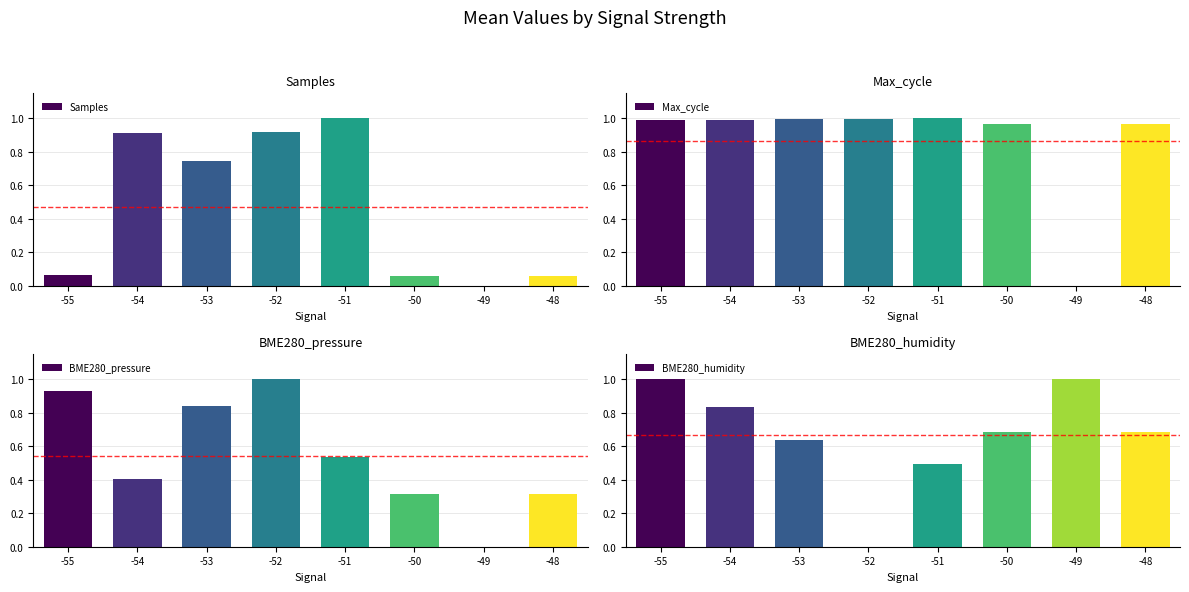

At which category does the chart reach its peak across all series?

-51